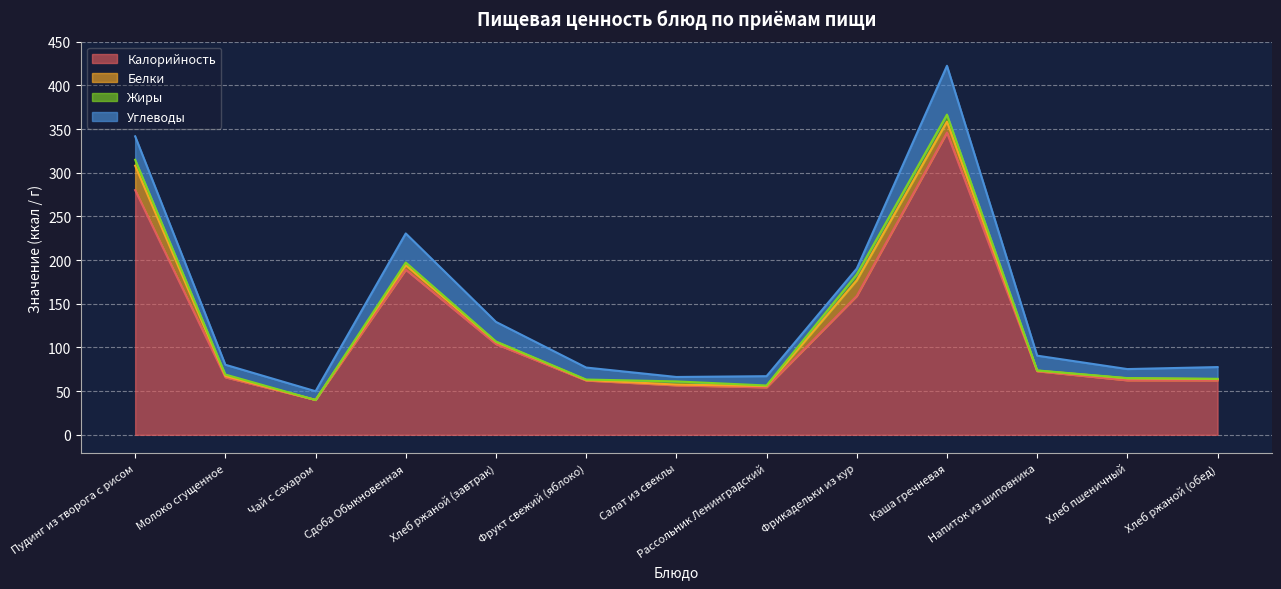

True or false: Жиры and Белки cross at least once.

True